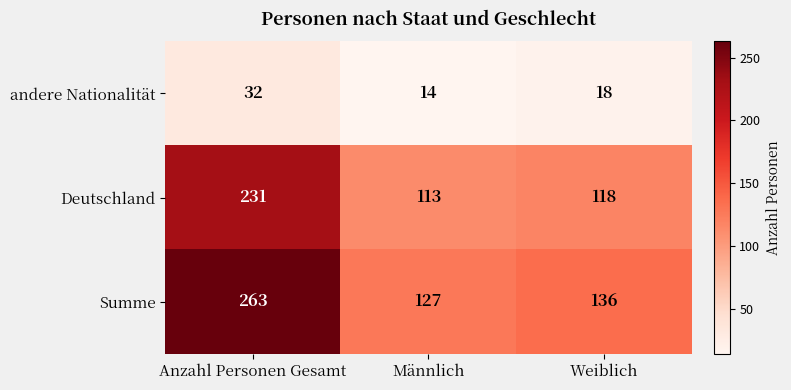

At which category is the sum across all series the highest?

Anzahl Personen Gesamt